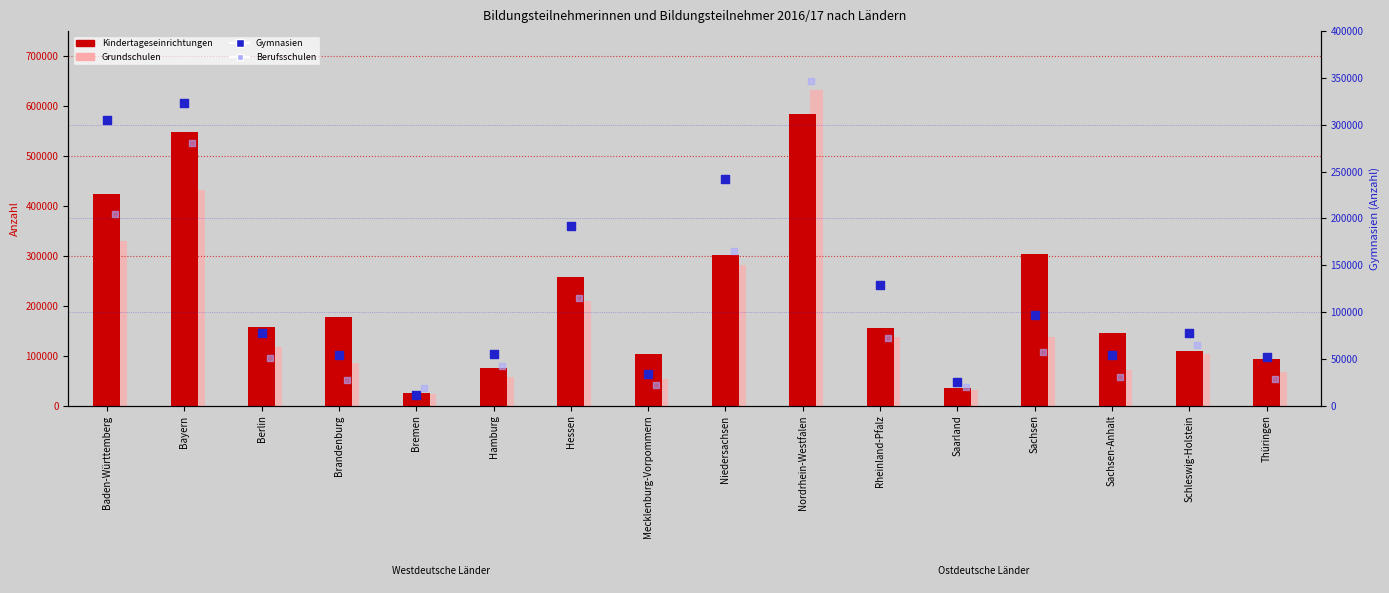

Which series contains the lowest Y value?

Gymnasien